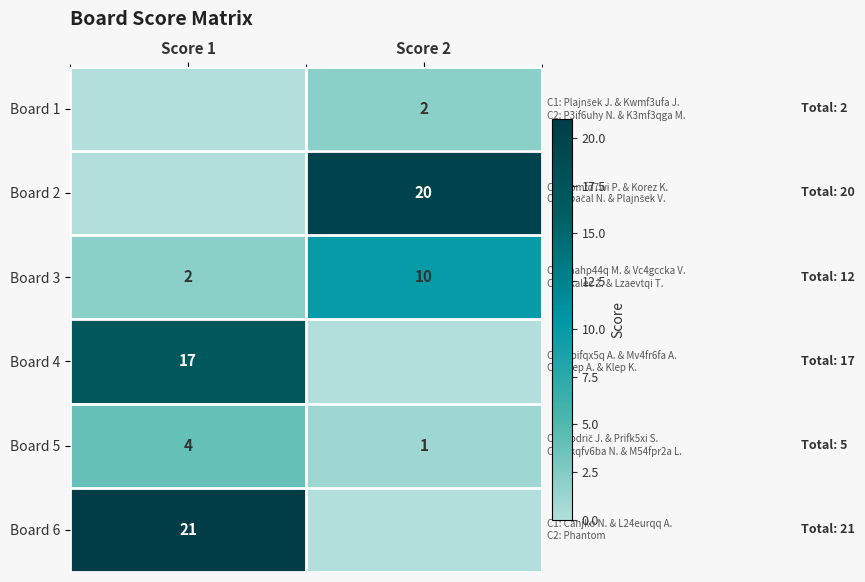

Is it true that Board 5 equals 1 at Score 2?

True